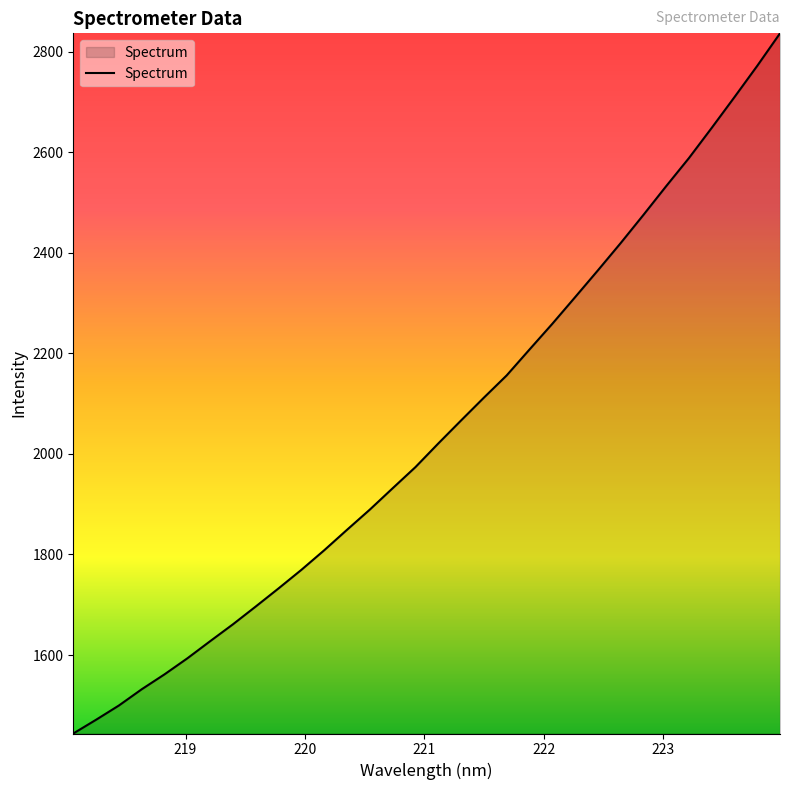

What is the minimum value shown in the chart?

1443.9